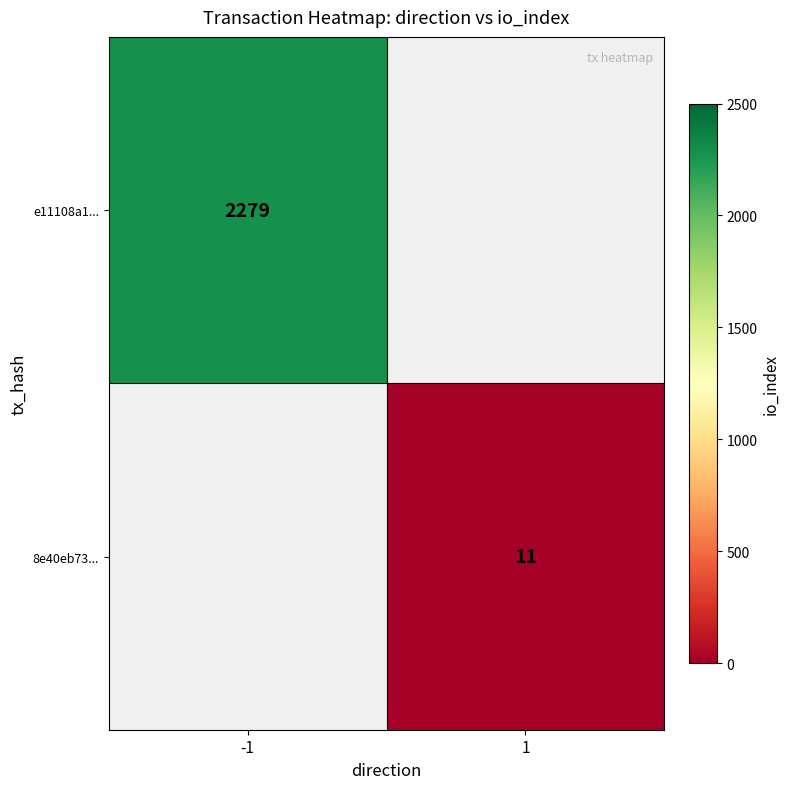

The e11108a1... series shows 2279 at -1. True or false?

True